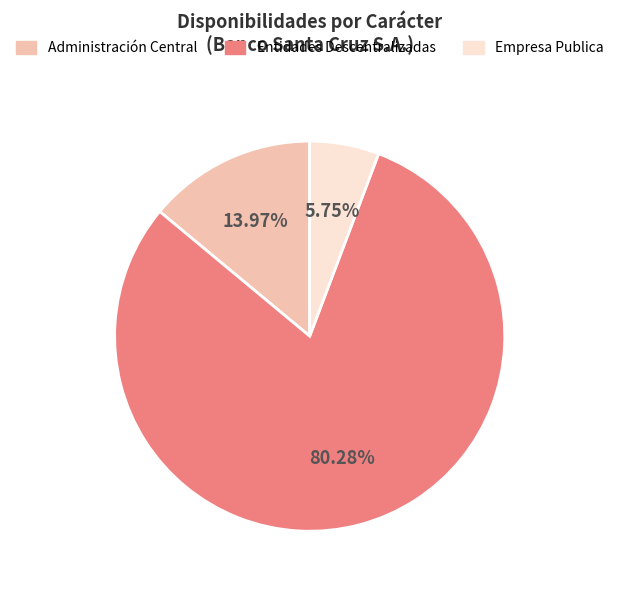

To the nearest percent, what is the difference between the Entidades Descentralizadas and Empresa Publica slice percentages?

75%